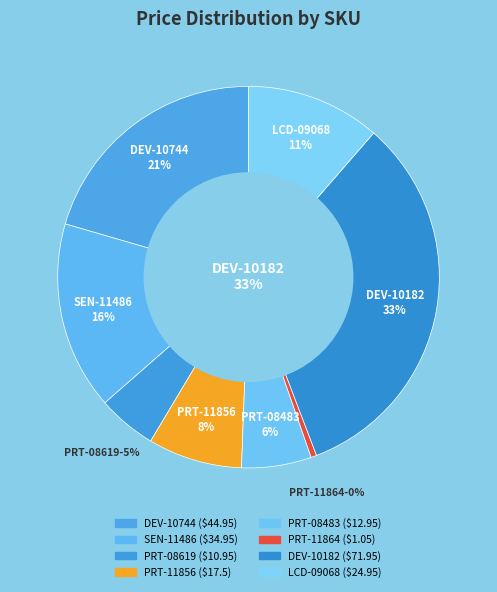

The PRT-08483 slice represents 15% of the pie. True or false?

False